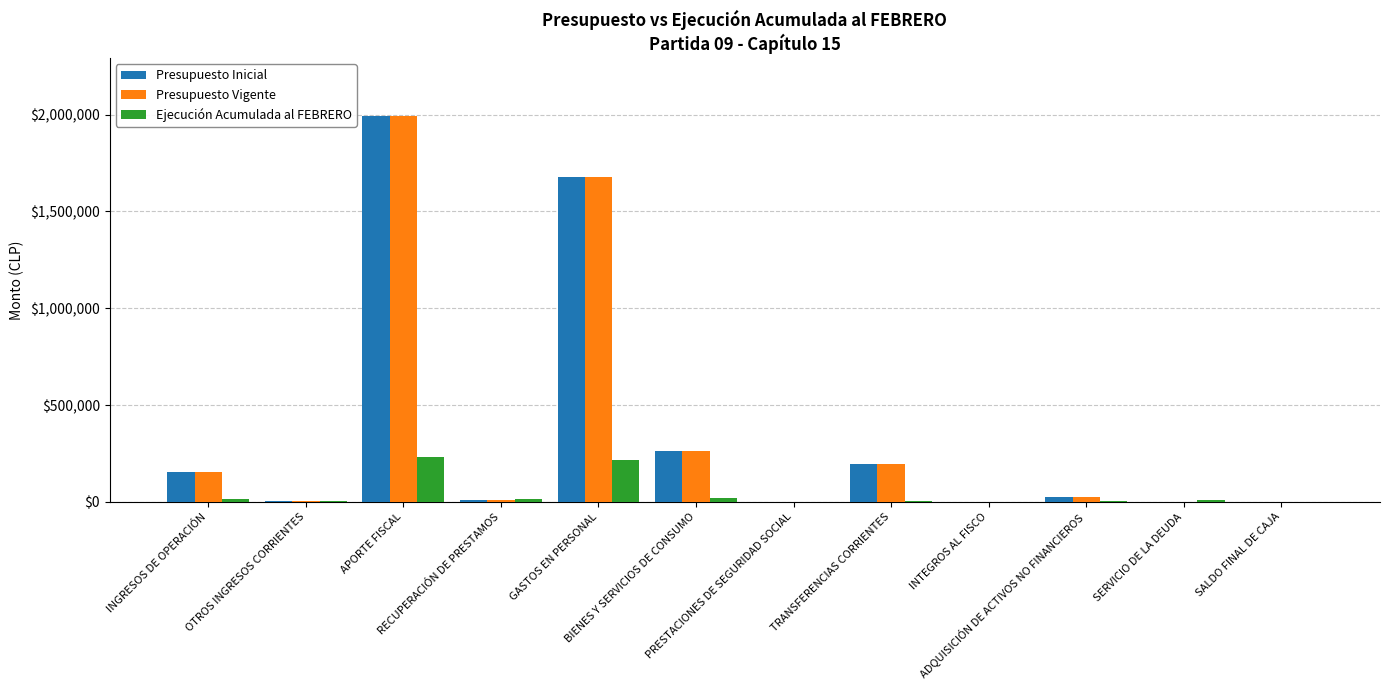

What is the maximum value shown in the chart?

1993383